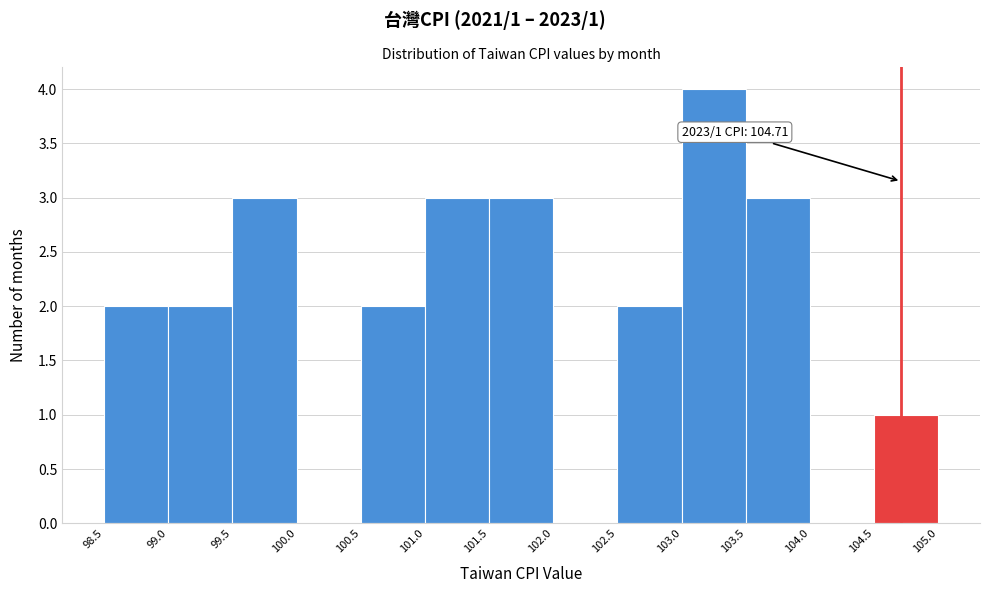

Which range on the x-axis has the tallest bar?

103.0 to 103.5